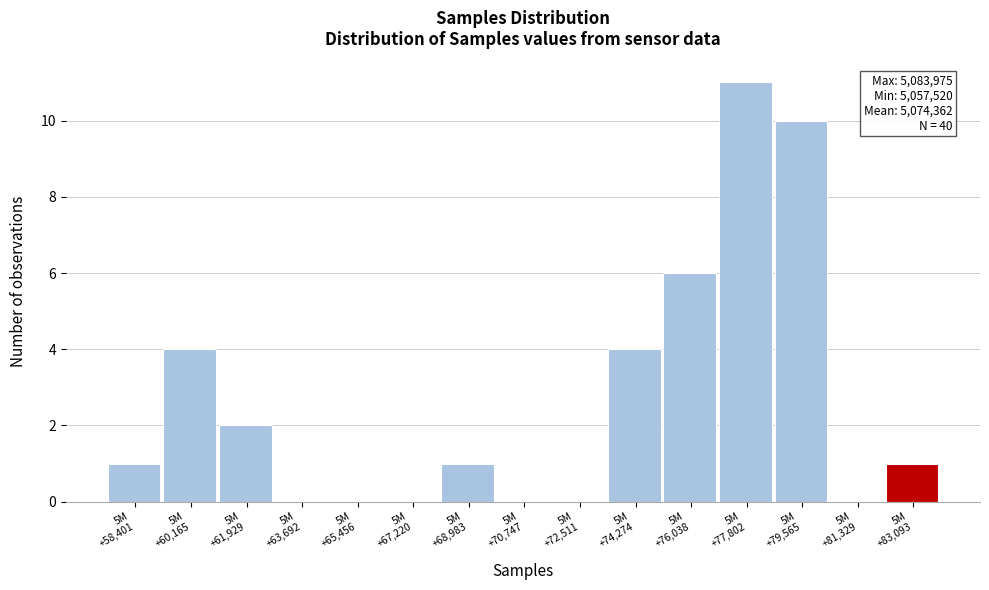

What is the maximum value shown in the chart?

11